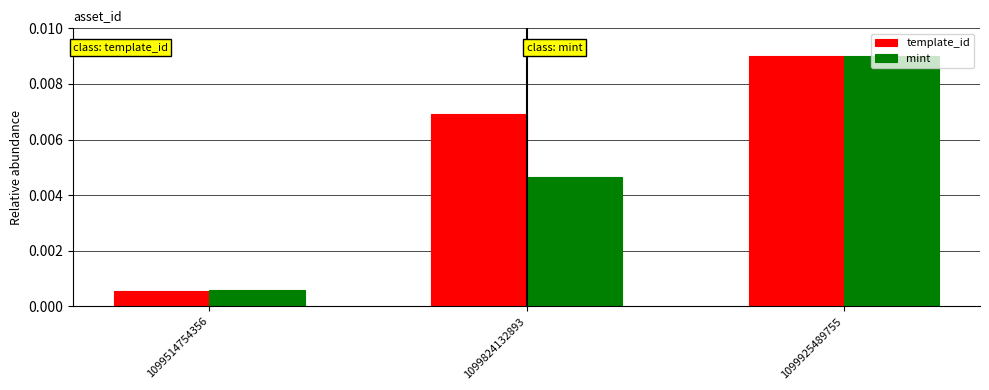

How many groups of bars are there?

3